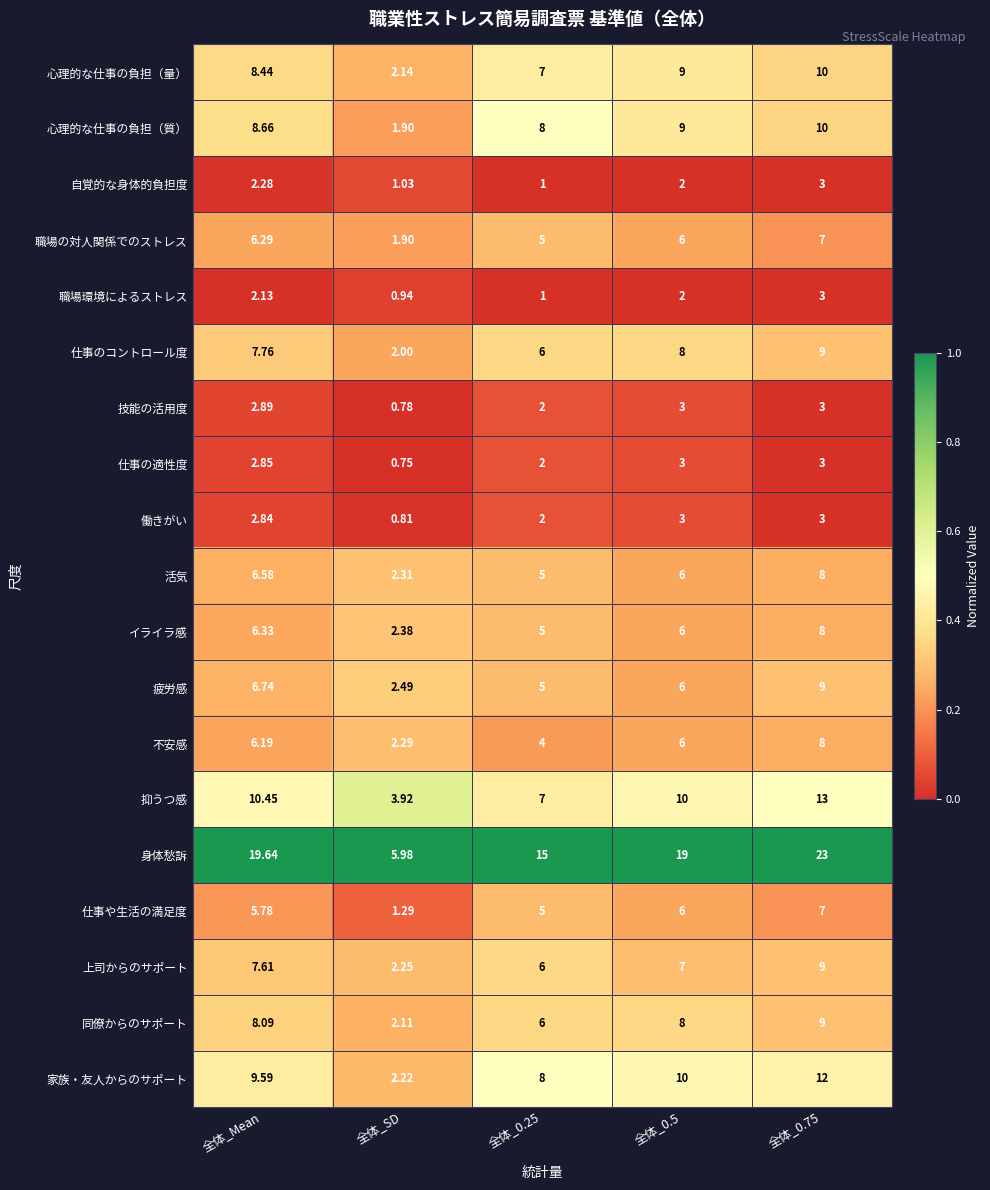

At which label does 仕事の適性度 first exceed 2?

全体_Mean